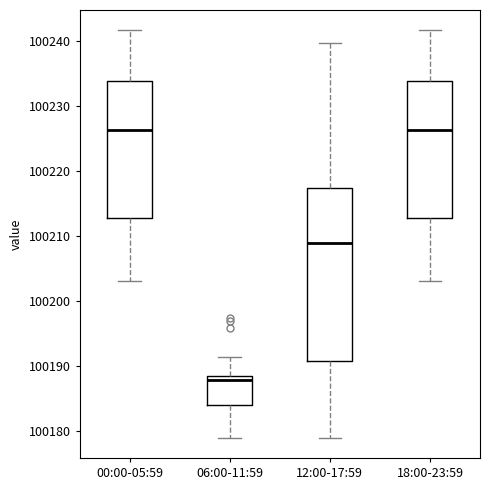

Reading left to right, read every box against the y-axis: the position of its median line, the range the box covers, and the ends of its whiskers. The values are not printed on the chart, so give them approximately, as read against the axis.

00:00-05:59: median 100226, box 100213 to 100234, whiskers 100203 to 100242
06:00-11:59: median 100188 (just below the box's upper edge), box 100184 to 100188, whiskers 100179 to 100191
12:00-17:59: median 100209, box 100191 to 100217, whiskers 100179 to 100240
18:00-23:59: median 100226, box 100213 to 100234, whiskers 100203 to 100242